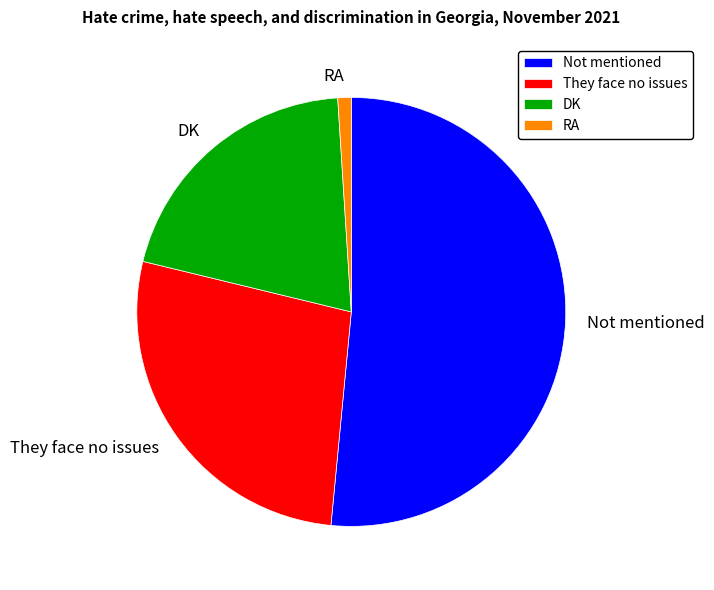

Between Not mentioned and RA, which is larger?

Not mentioned